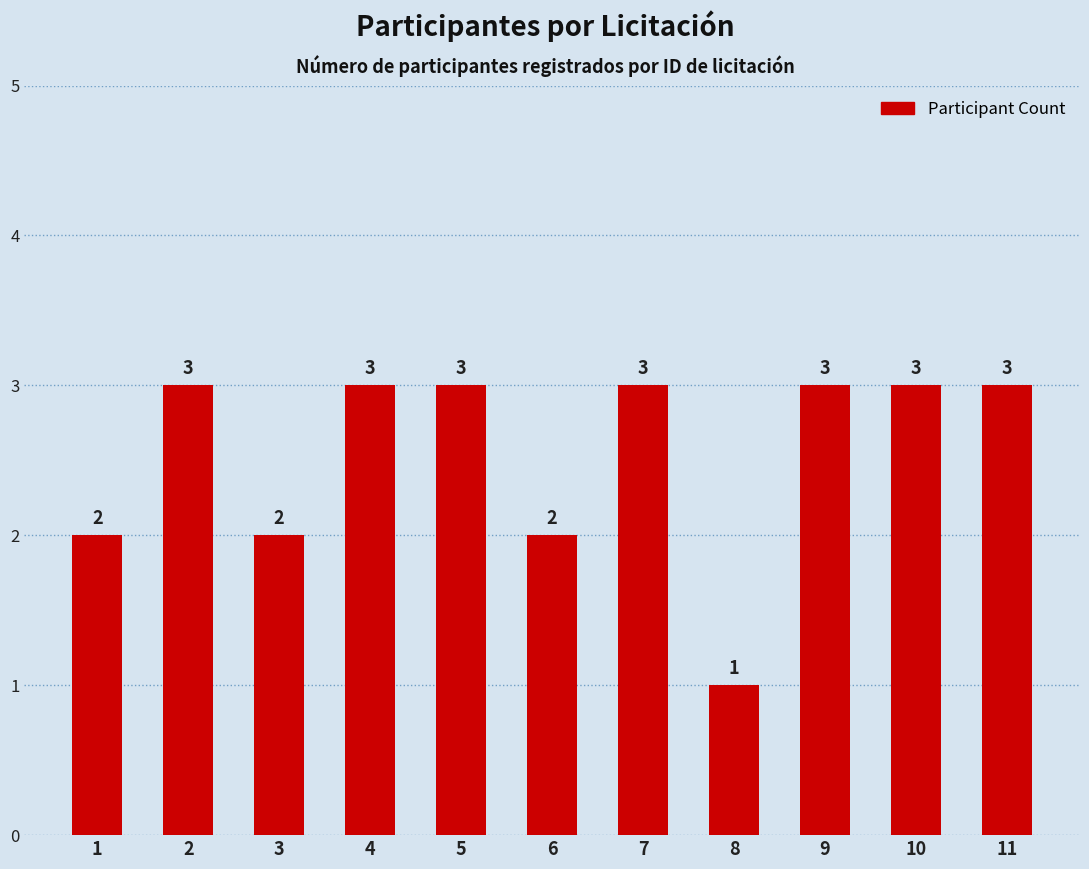

What is the difference between the maximum and minimum values?

2